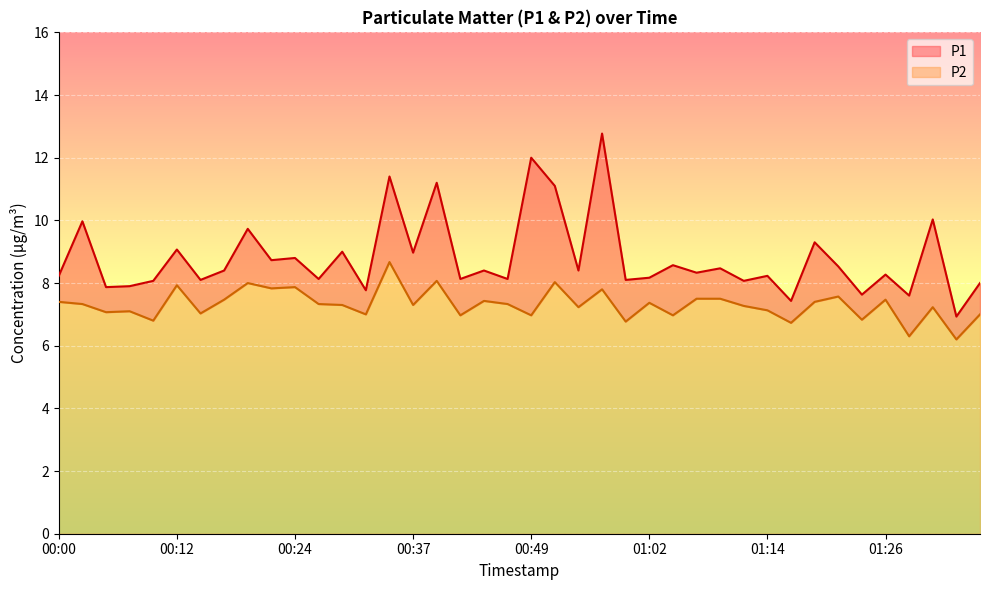

True or false: P1 and P2 intersect in this chart.

False